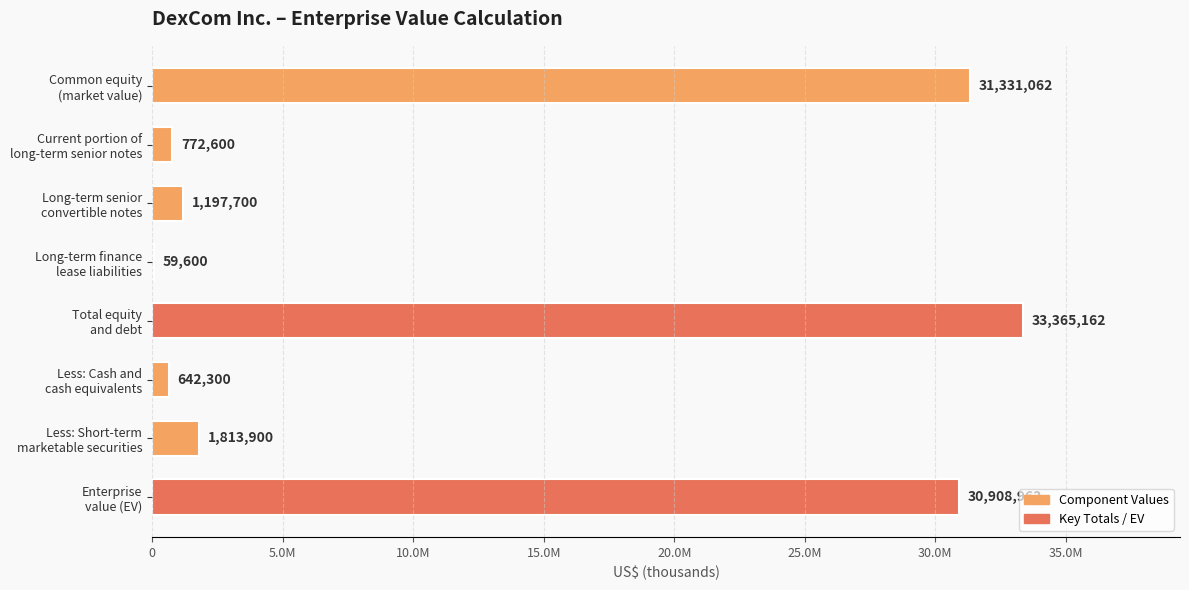

Are the bars horizontal?

Yes